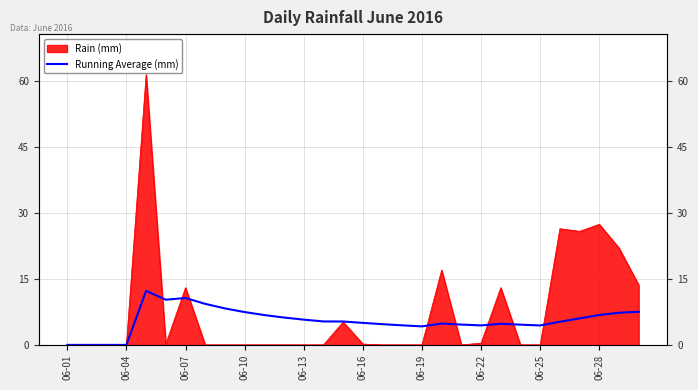

How many lines are shown in the chart?

1